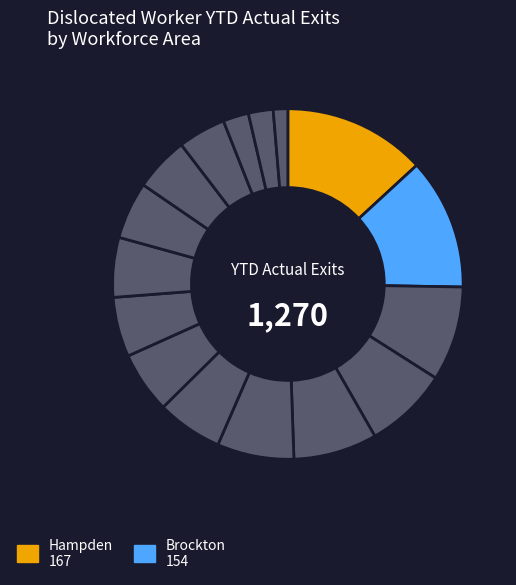

How many slices are in this pie chart?

16